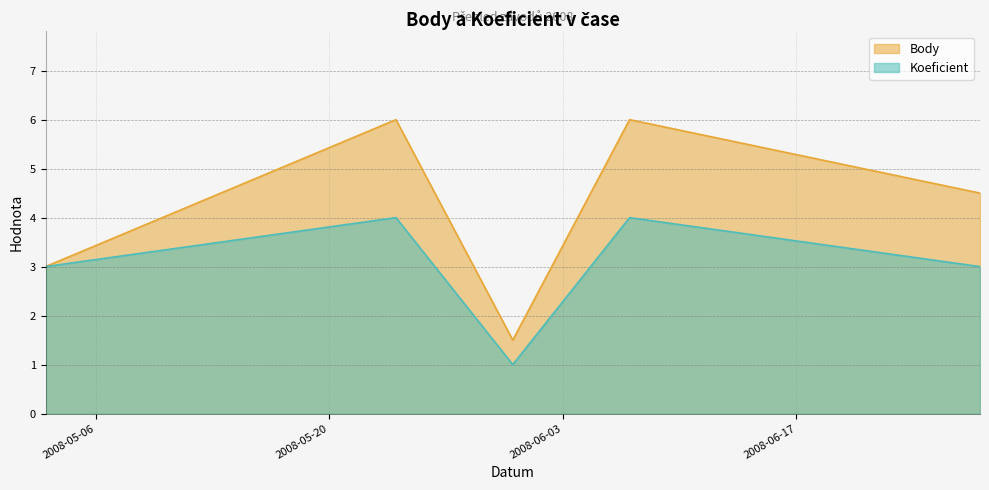

List the labels in order of Koeficient value, largest first.

2008-05-24, 2008-06-07, 2008-05-03, 2008-06-28, 2008-05-31